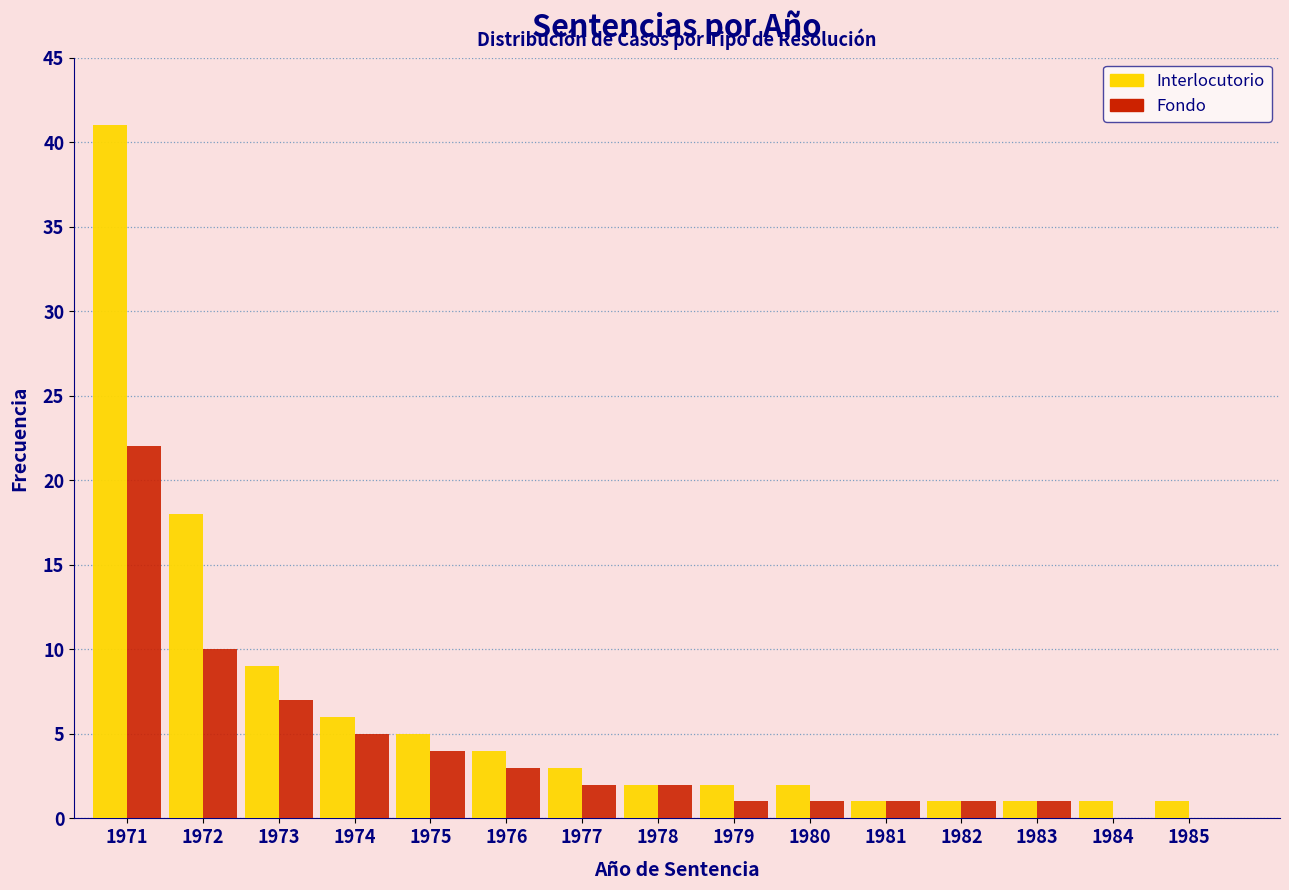

Reading left to right, transcribe all the data shown in this chart.

Interlocutorio: 1971=41	1972=18	1973=9	1974=6	1975=5	1976=4	1977=3	1978=2	1979=2	1980=2	1981=1	1982=1	1983=1	1984=1	1985=1
Fondo: 1971=22	1972=10	1973=7	1974=5	1975=4	1976=3	1977=2	1978=2	1979=1	1980=1	1981=1	1982=1	1983=1	1984=0	1985=0